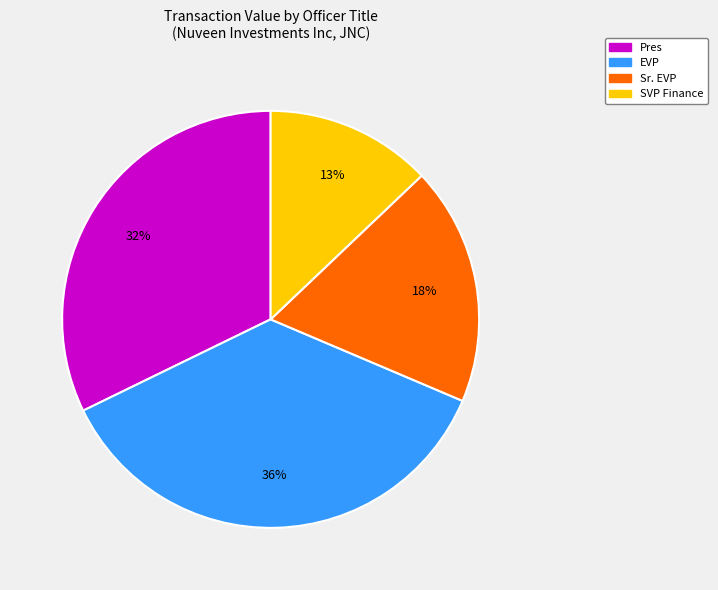

To the nearest percent, what is the average slice percentage?

25%